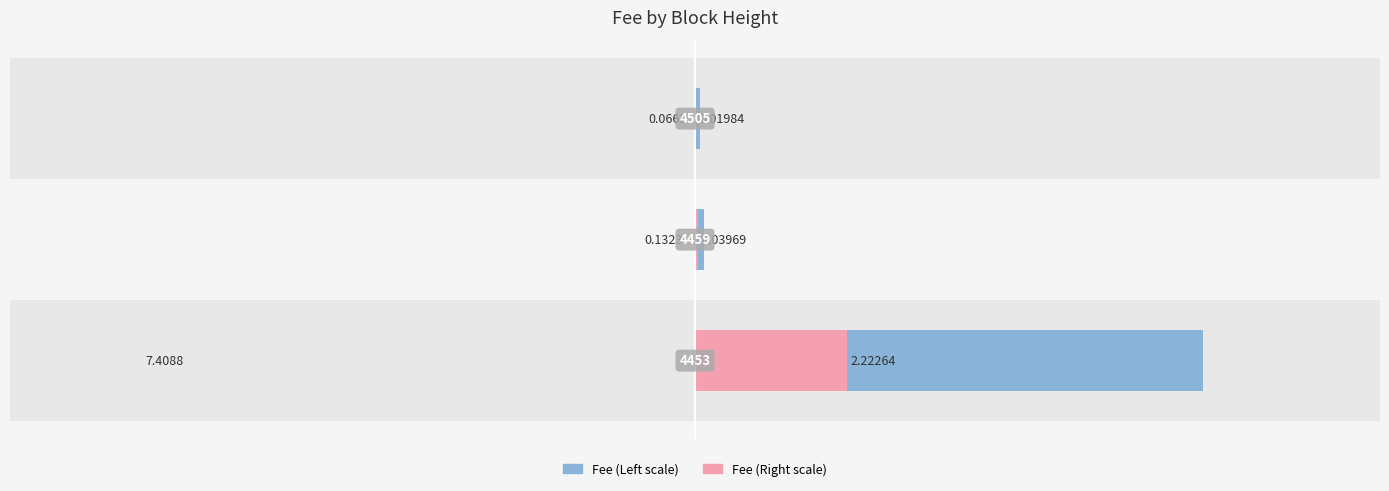

What is the highest value of the Fee (Left) series?

7.4